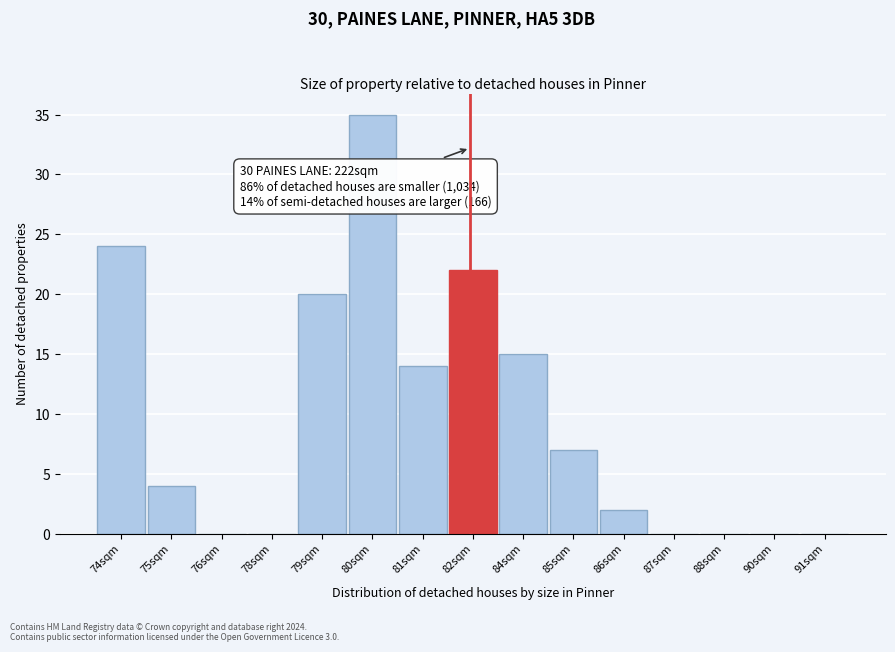

Reading right to left, extract all data points from this chart.

91sqm=0	90sqm=0	88sqm=0	87sqm=0	86sqm=2	85sqm=7	84sqm=15	82sqm=22	81sqm=14	80sqm=35	79sqm=20	78sqm=0	76sqm=0	75sqm=4	74sqm=24